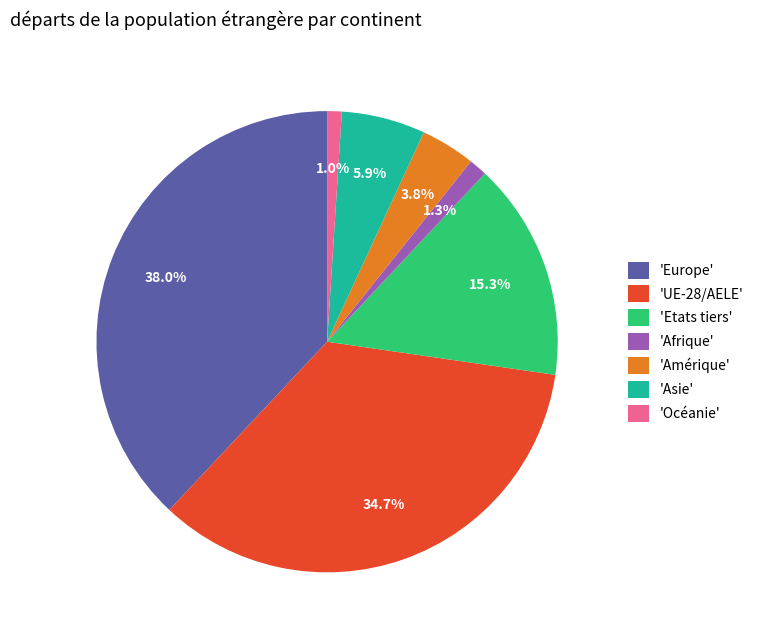

What is the total percentage of 'Océanie' and 'Asie'?

6.9%